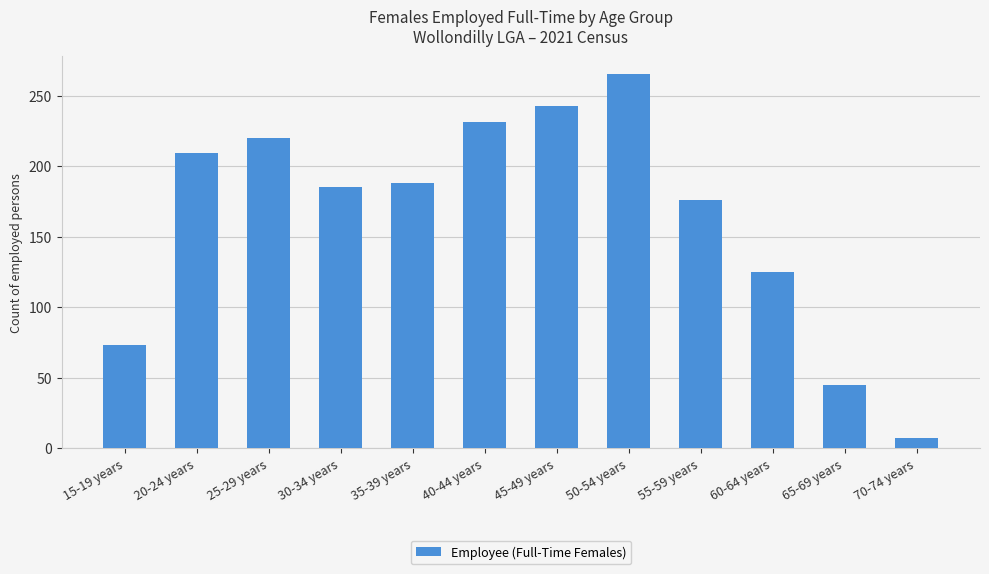

Reading left to right, what are all the values shown in this chart?

73	209	220	185	188	231	243	265	176	125	45	7